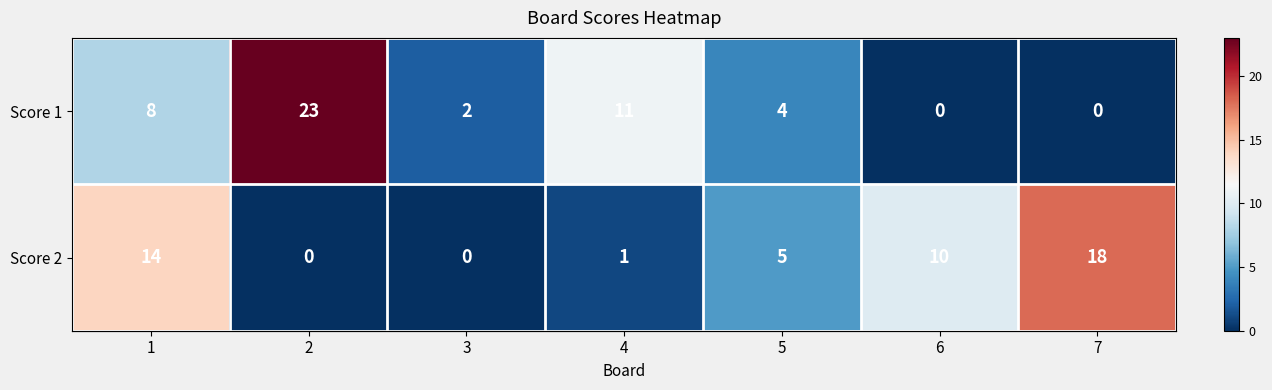

What value does the Score 2 series have at 5, to the nearest 5?

5